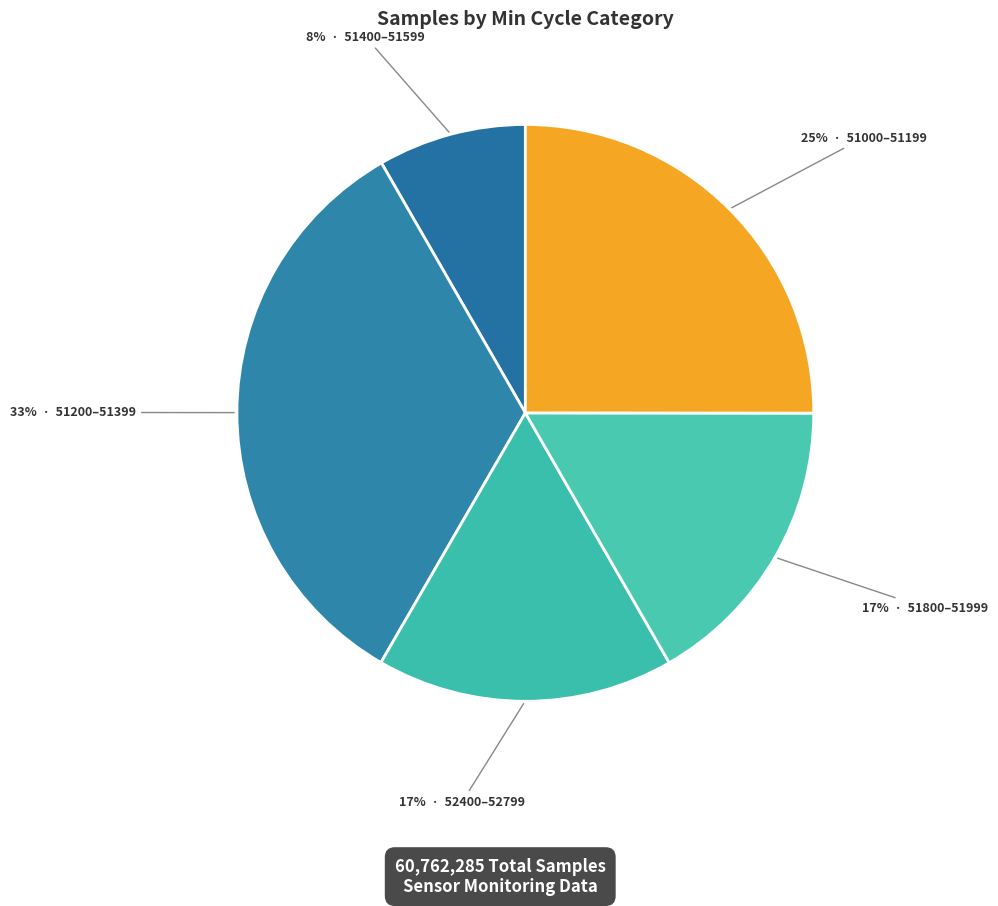

Count the number of slices in the pie.

5